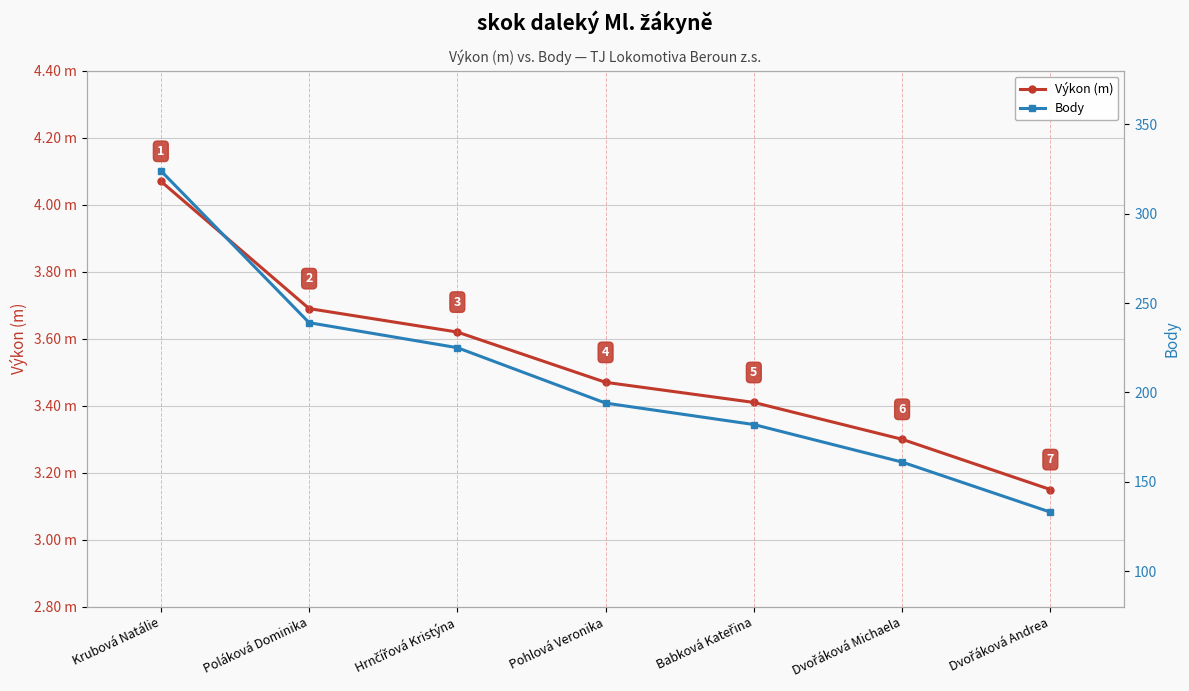

What is the value of the Výkon (m) point at the 3rd from the left?

3.6